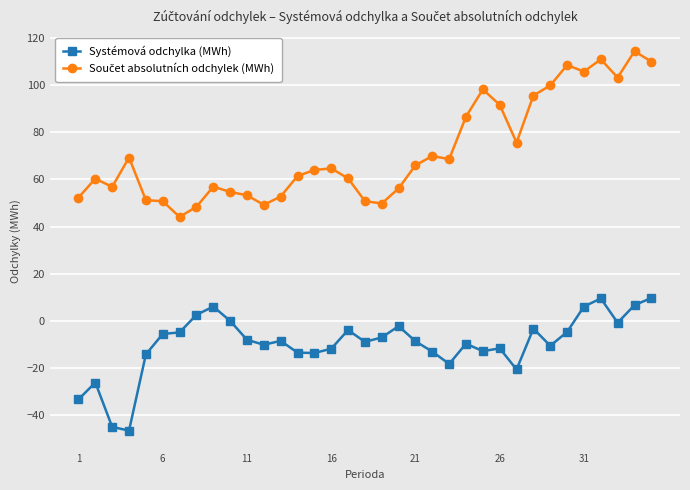

True or false: Systémová odchylka (MWh) has more than 1 points higher than both neighbors.

True